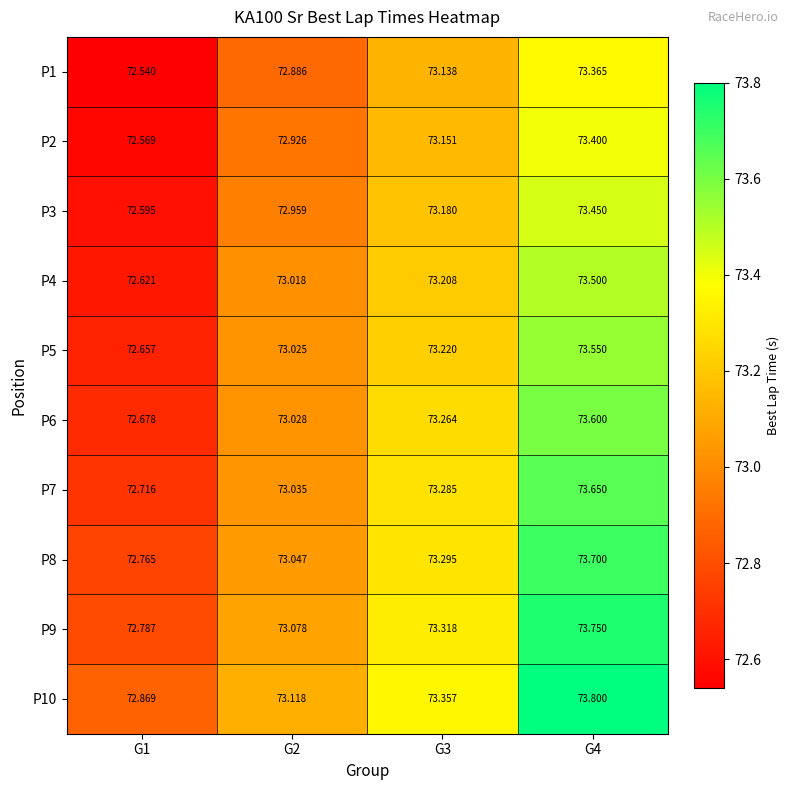

Is the value of P5 at G1 greater than the value of P1 at G1?

Yes